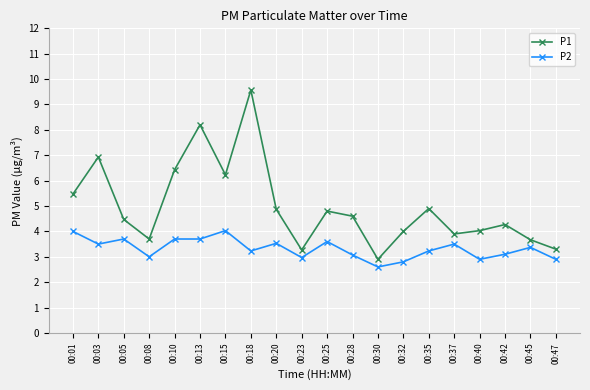

What is the sum of all P1 values?

99.5